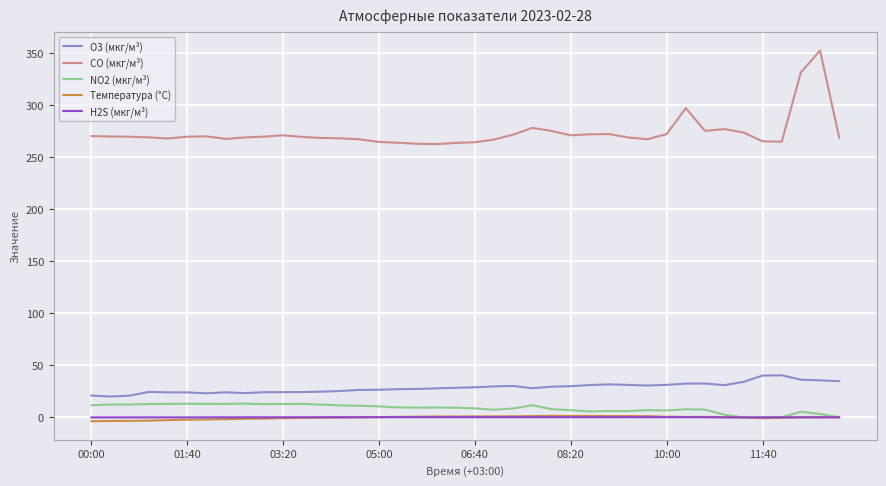

In CO (мкг/м³), how many points are lower than both neighbors (excluding endpoints)?

7